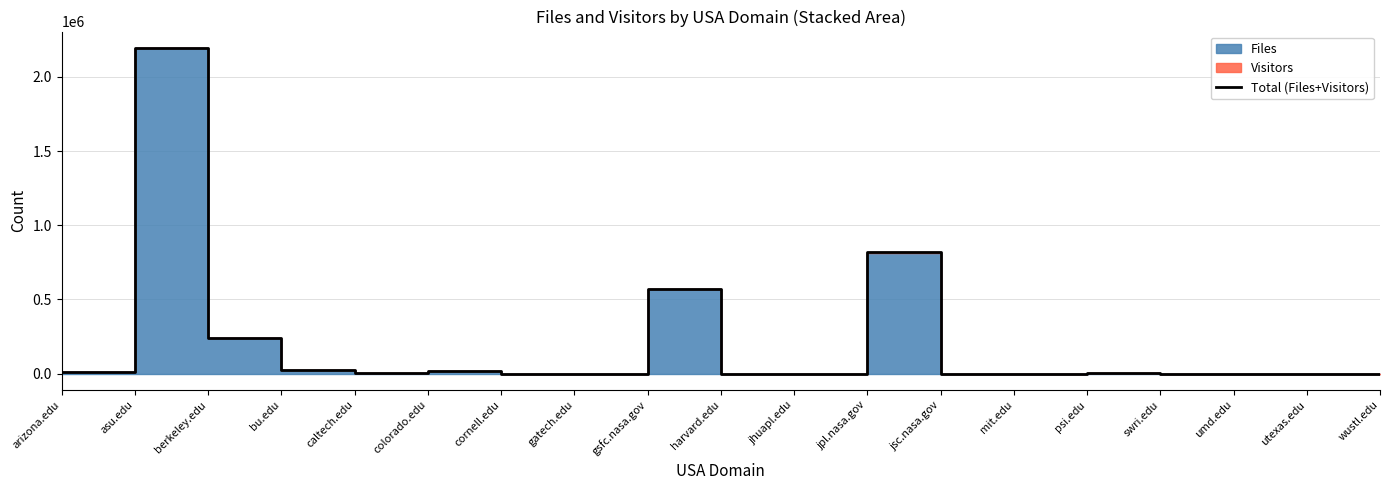

How many points are lower than both their immediate neighbors (excluding endpoints)?

5